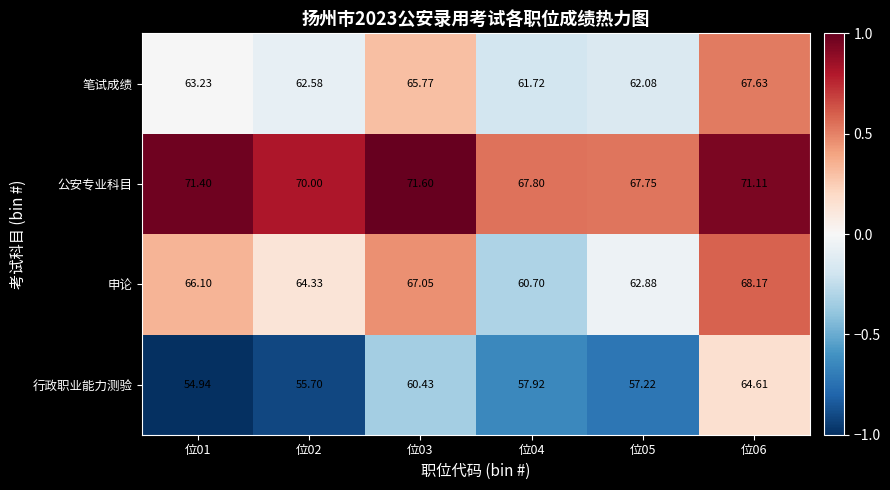

Which series has the largest total across all categories?

公安专业科目